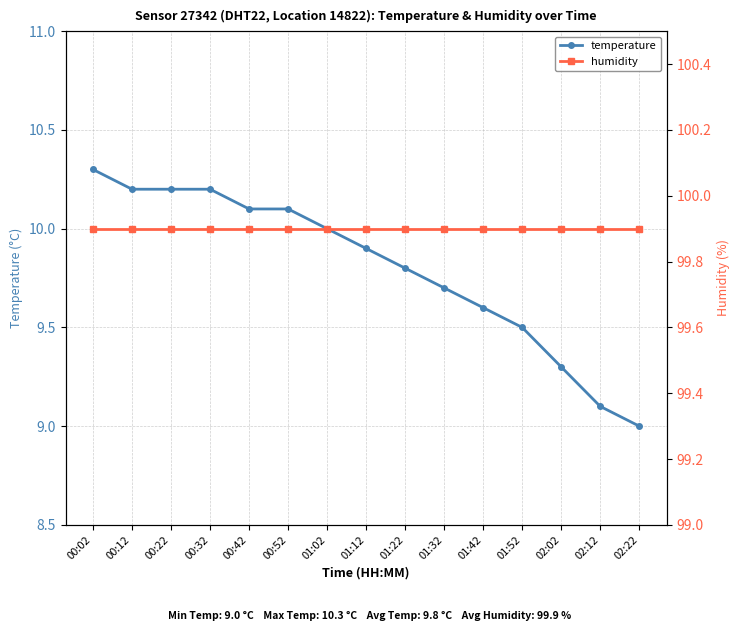

True or false: humidity and temperature cross at least once.

False